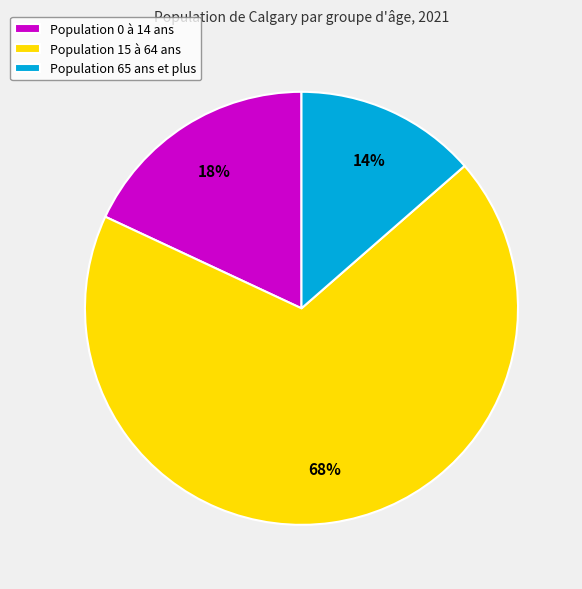

What is the ratio of the value at Population 65 ans et plus to the value at Population 0 à 14 ans?

0.8